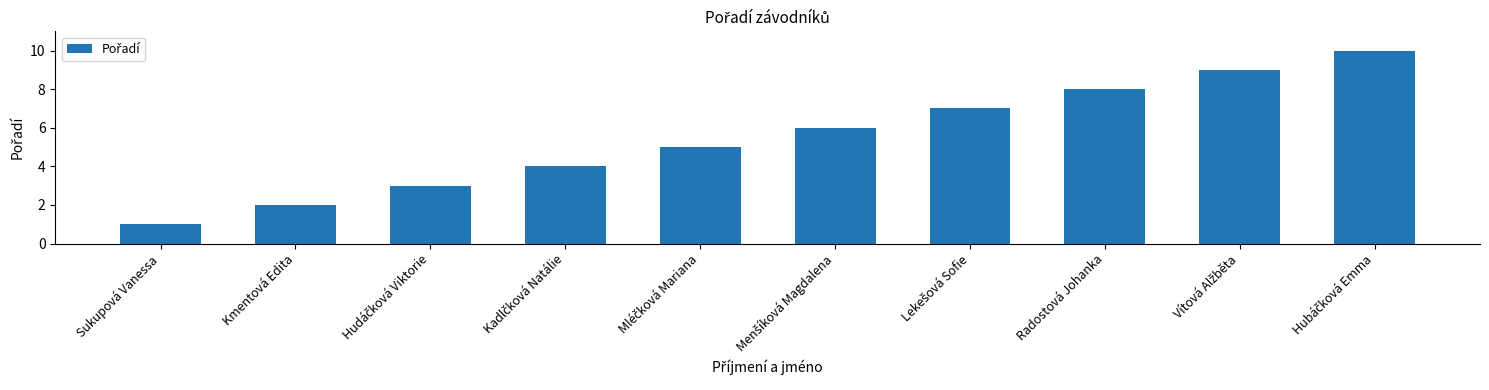

What is the greatest value displayed?

10